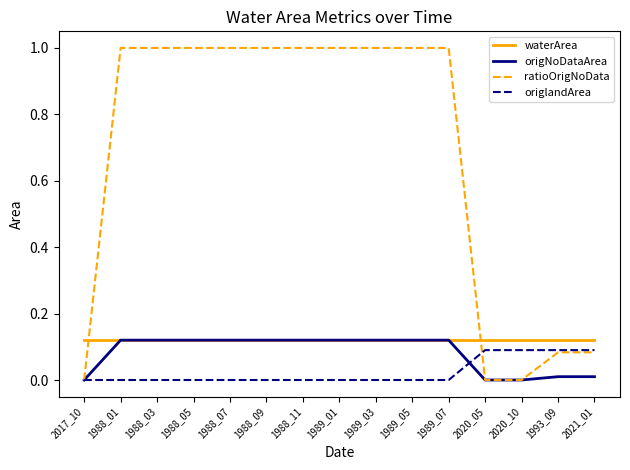

True or false: origlandArea and waterArea cross at least once.

False